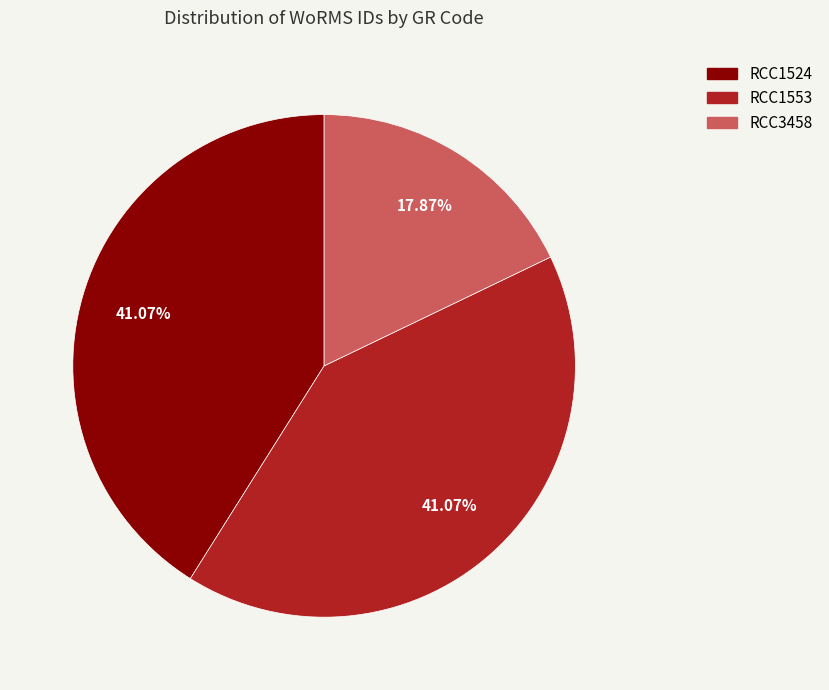

Does RCC1524 account for over 50% of the chart?

No